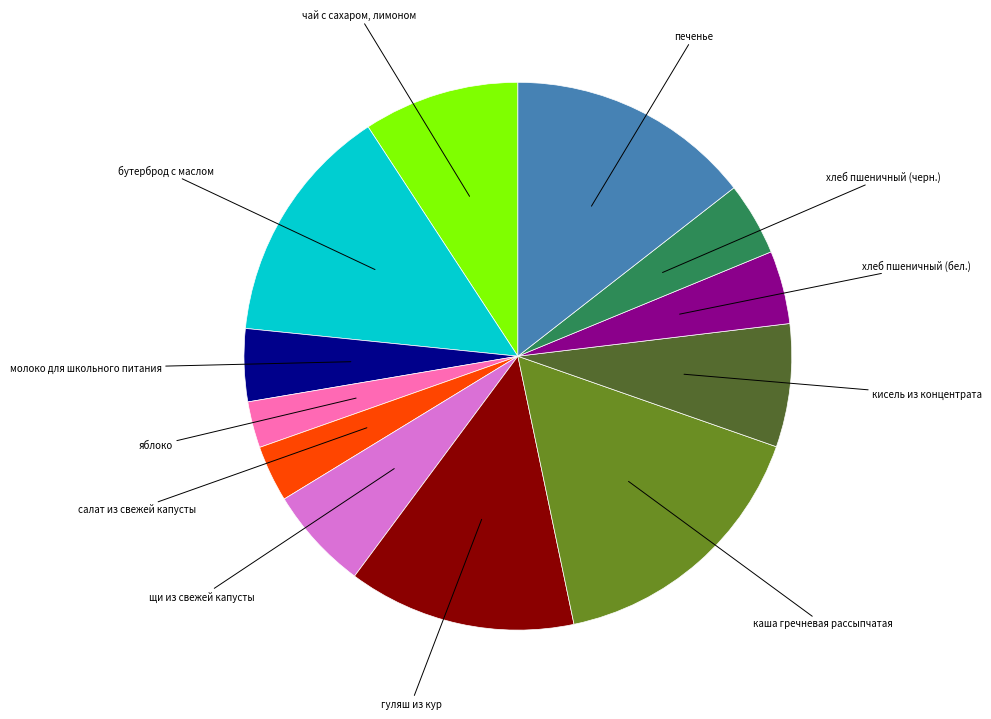

Between каша гречневая рассыпчатая and гуляш из кур, which is larger?

каша гречневая рассыпчатая